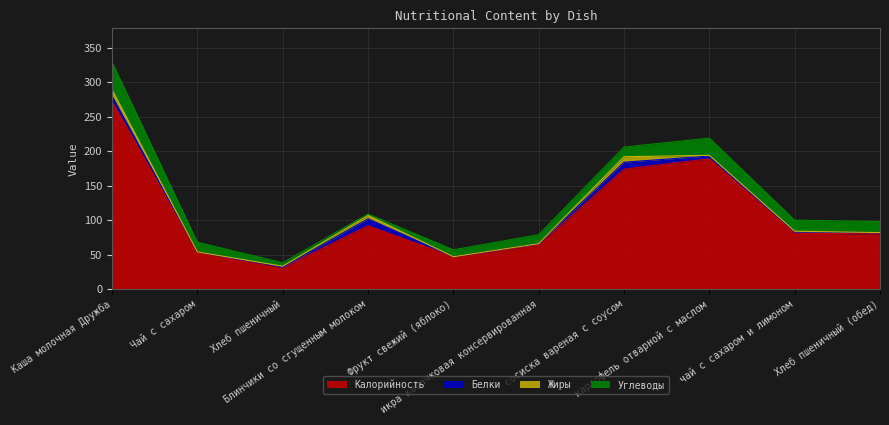

What is the difference between the maximum and minimum values in the Калорийность series?

241.0